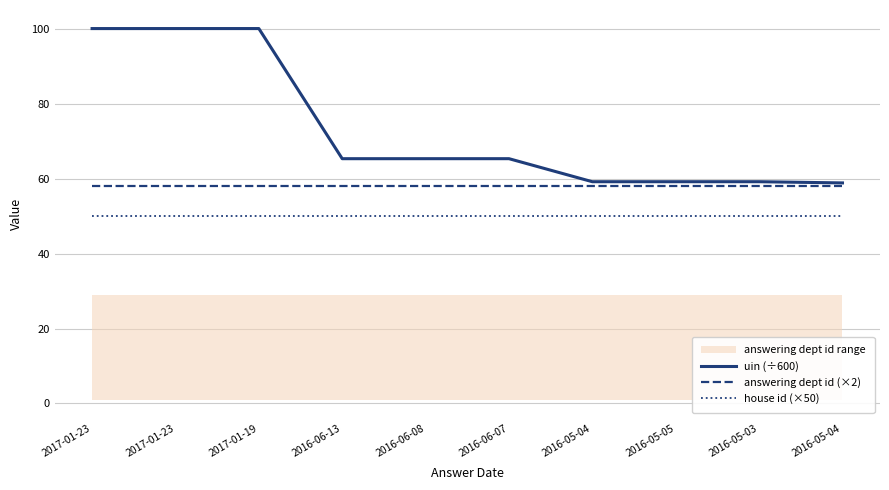

At which label is uin (÷600) closest to 79?

2016-06-07